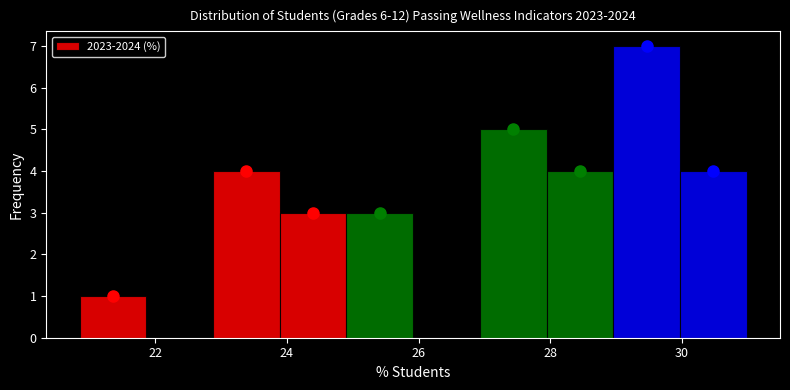

Which range on the x-axis has the tallest bar?

29.0 to 30.0